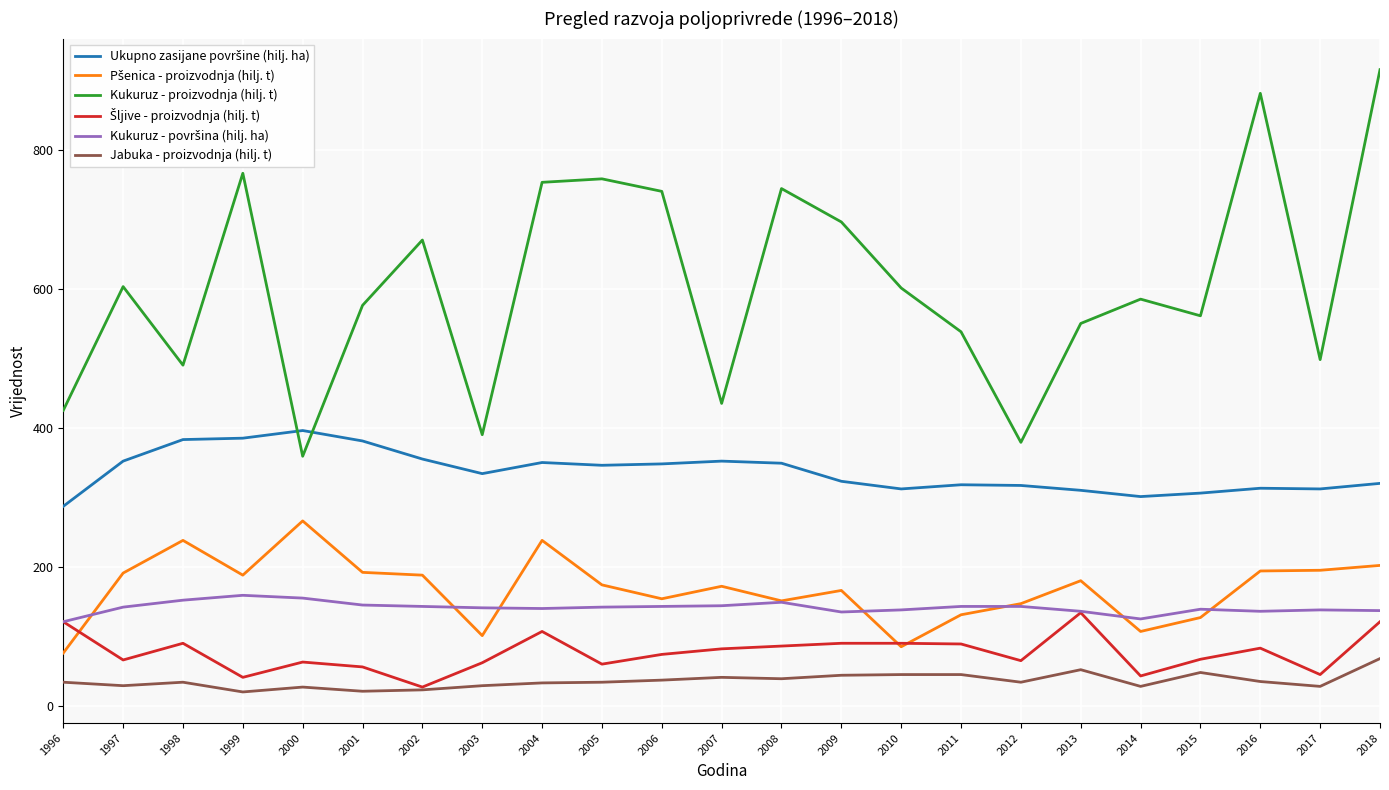

Which series changed the most between 2006 and 2013?

Kukuruz - proizvodnja (hilj. t)